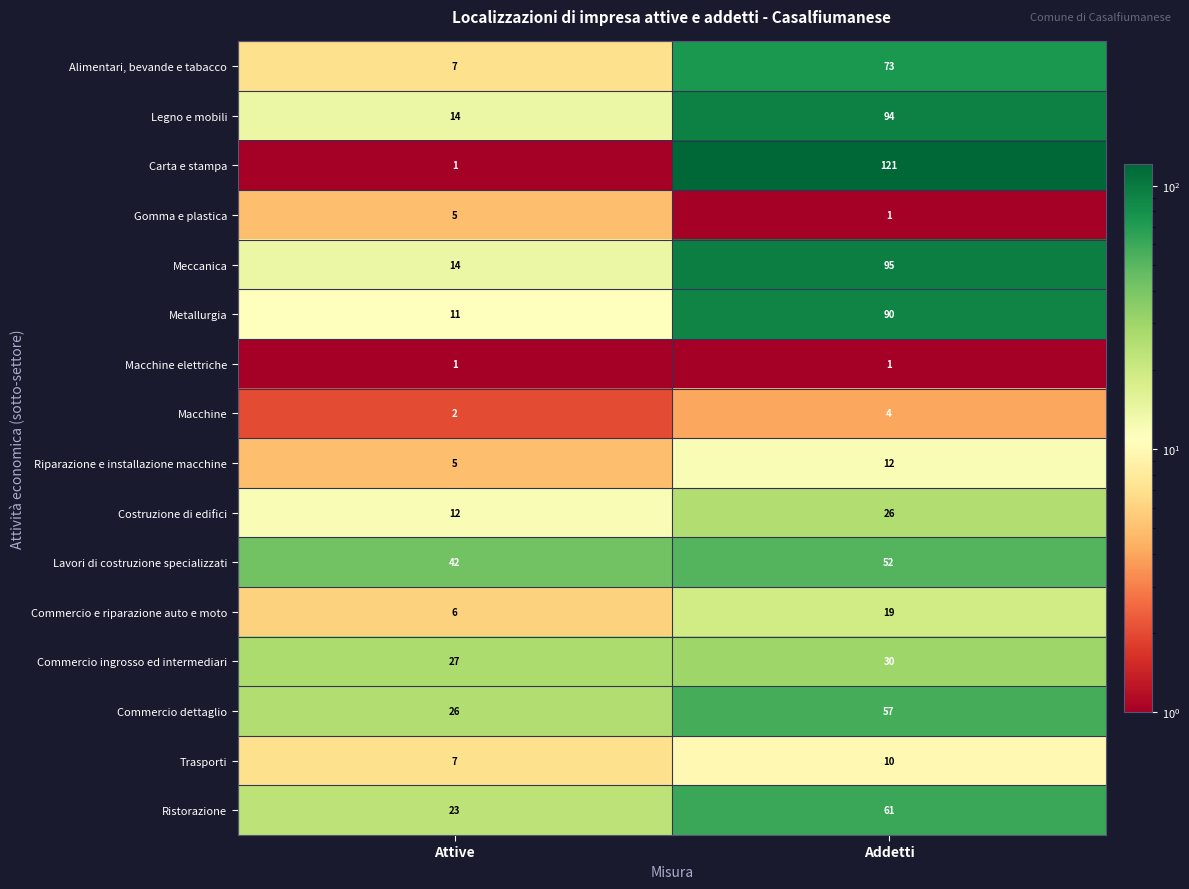

Where is Commercio ingrosso ed intermediari nearest to the value 28?

Attive